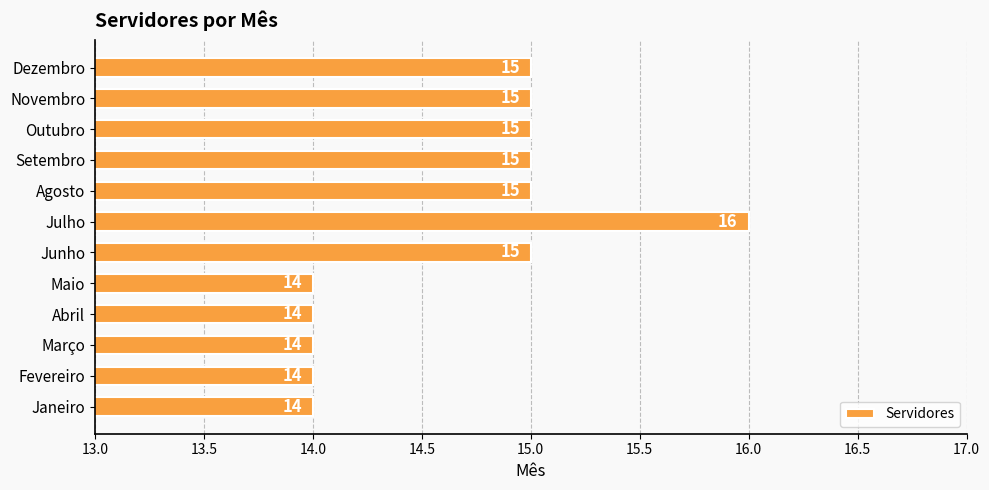

How many values are between 14 and 15?

11